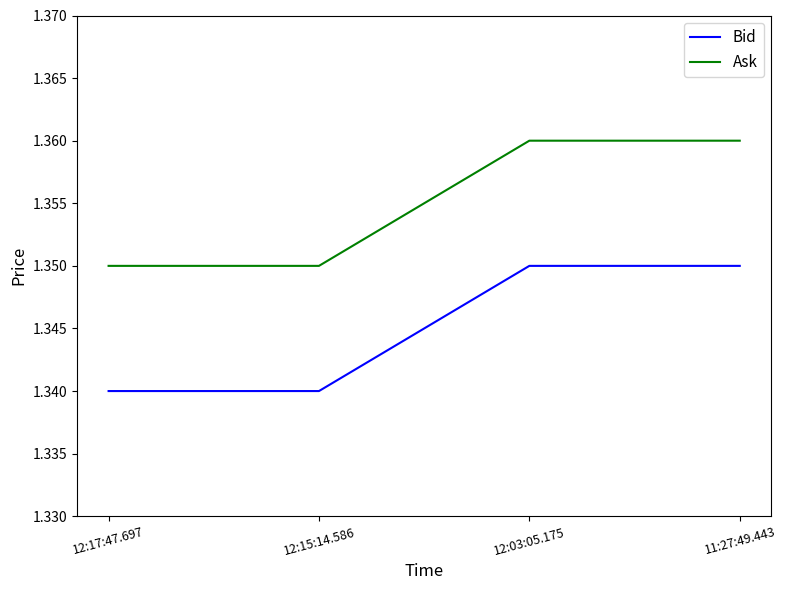

True or false: Ask and Bid intersect in this chart.

False